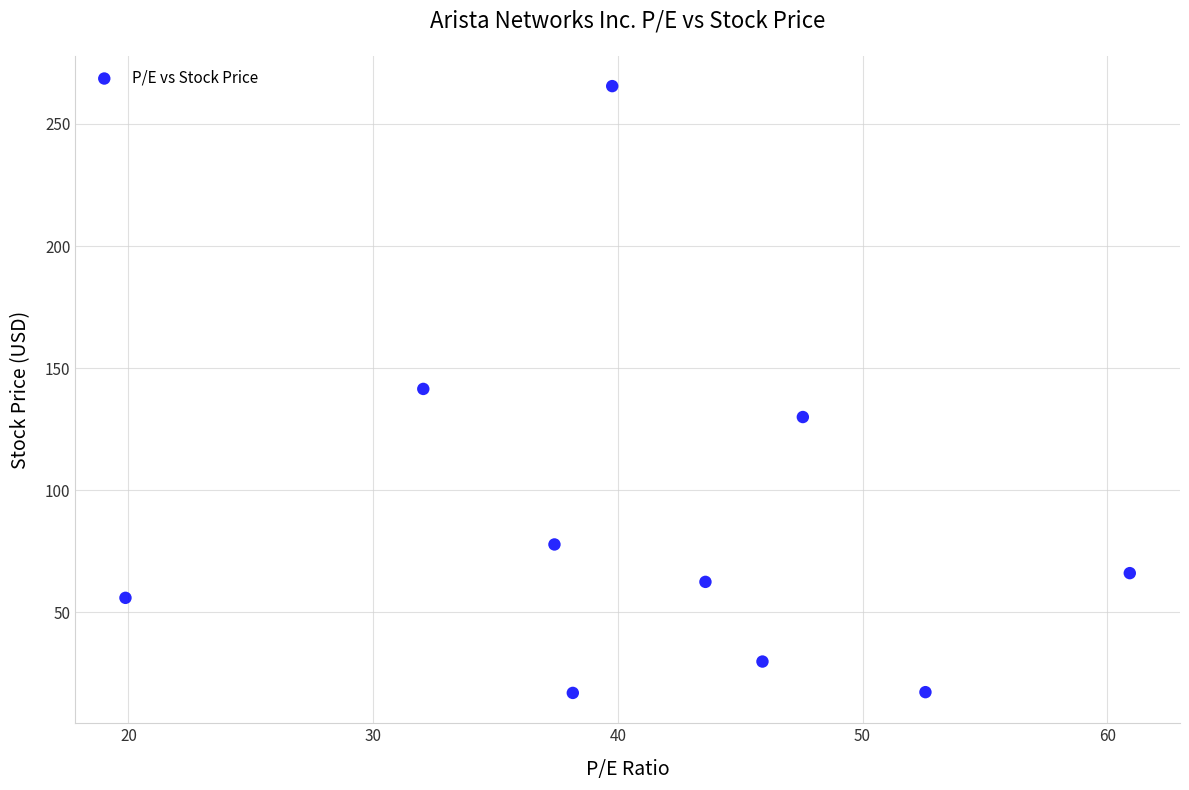

What is the range of Y values (max minus min)?

248.6